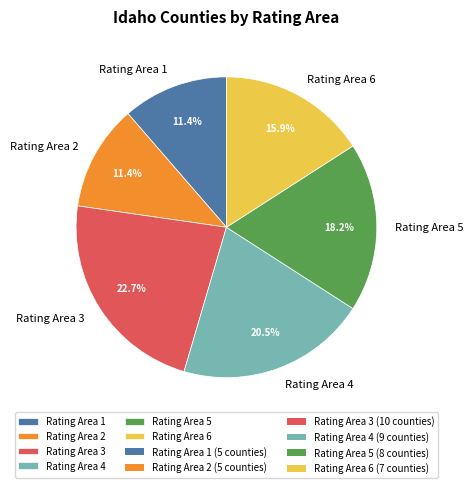

True or false: Rating Area 6 accounts for 16% of the total.

True